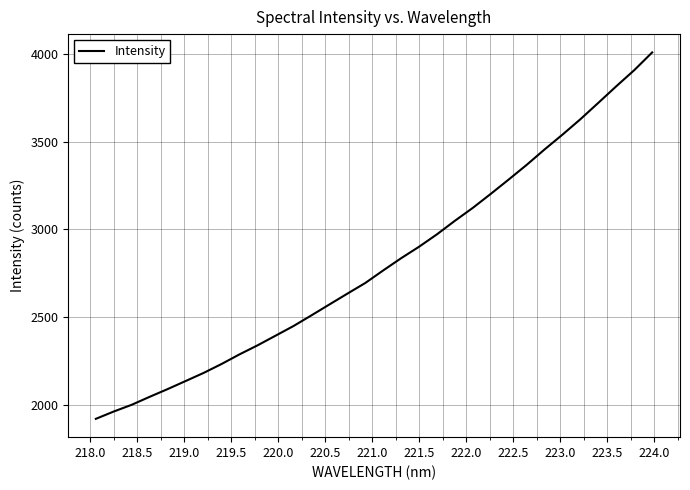

What is the maximum value shown in the chart?

4010.5